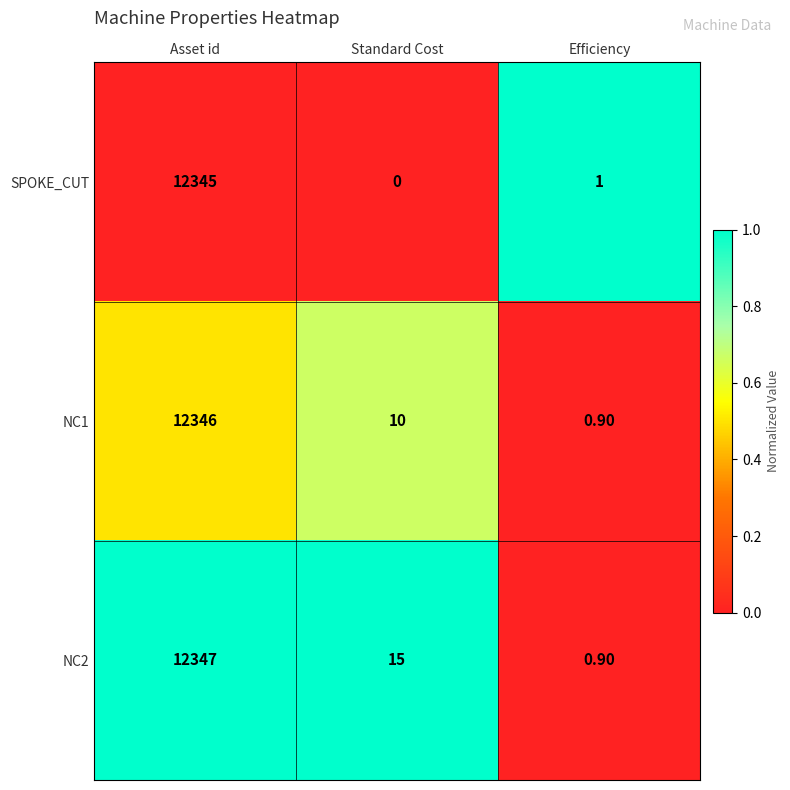

At how many categories does at least one series exceed 0?

3